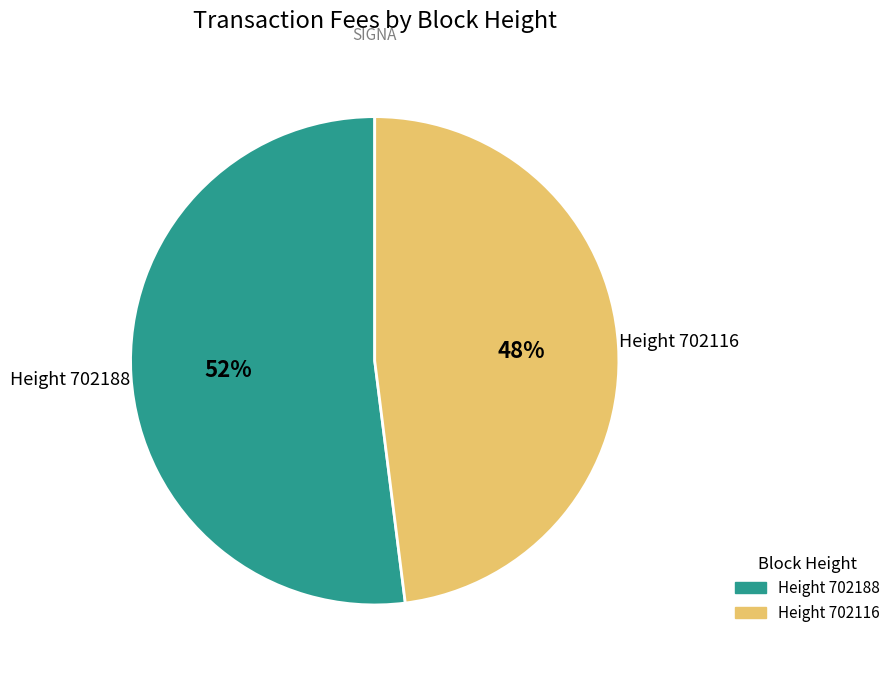

Does any single category account for the majority?

Yes